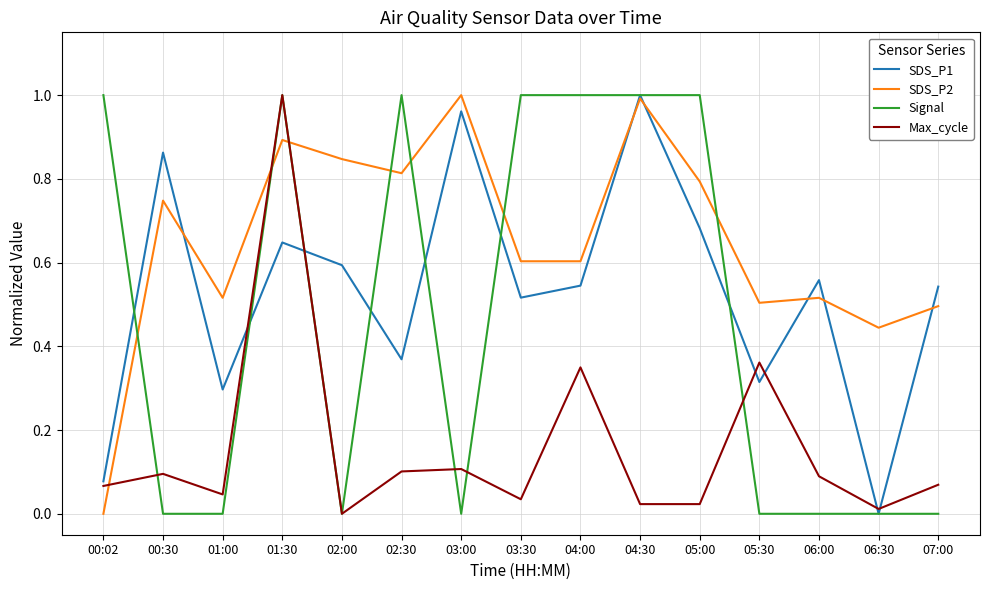

What is the total value across all series at 01:30?

3.5